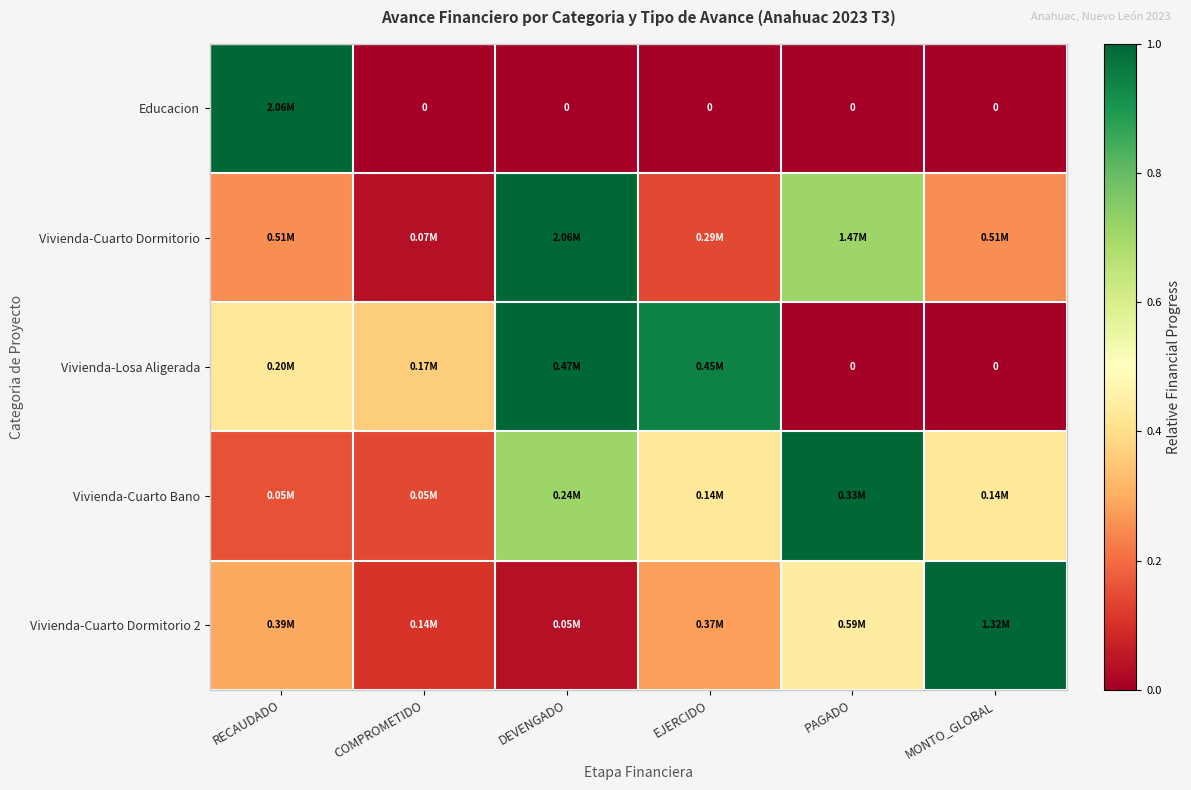

How many Vivienda-Cuarto Bano values are between 0 and 1?

6